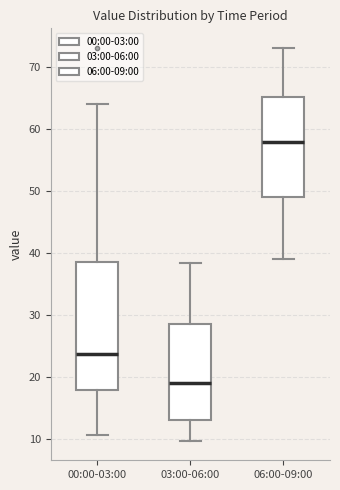

Where is the upper edge of the box for 03:00-06:00 on the y-axis? The values are not printed on the chart, so give them approximately, as read against the axis.

29